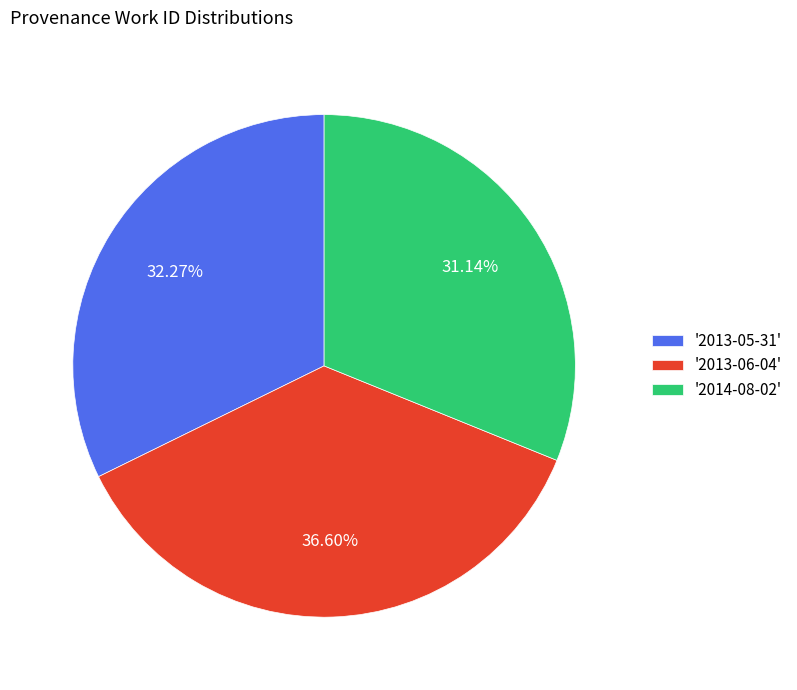

Does any single category account for the majority?

No